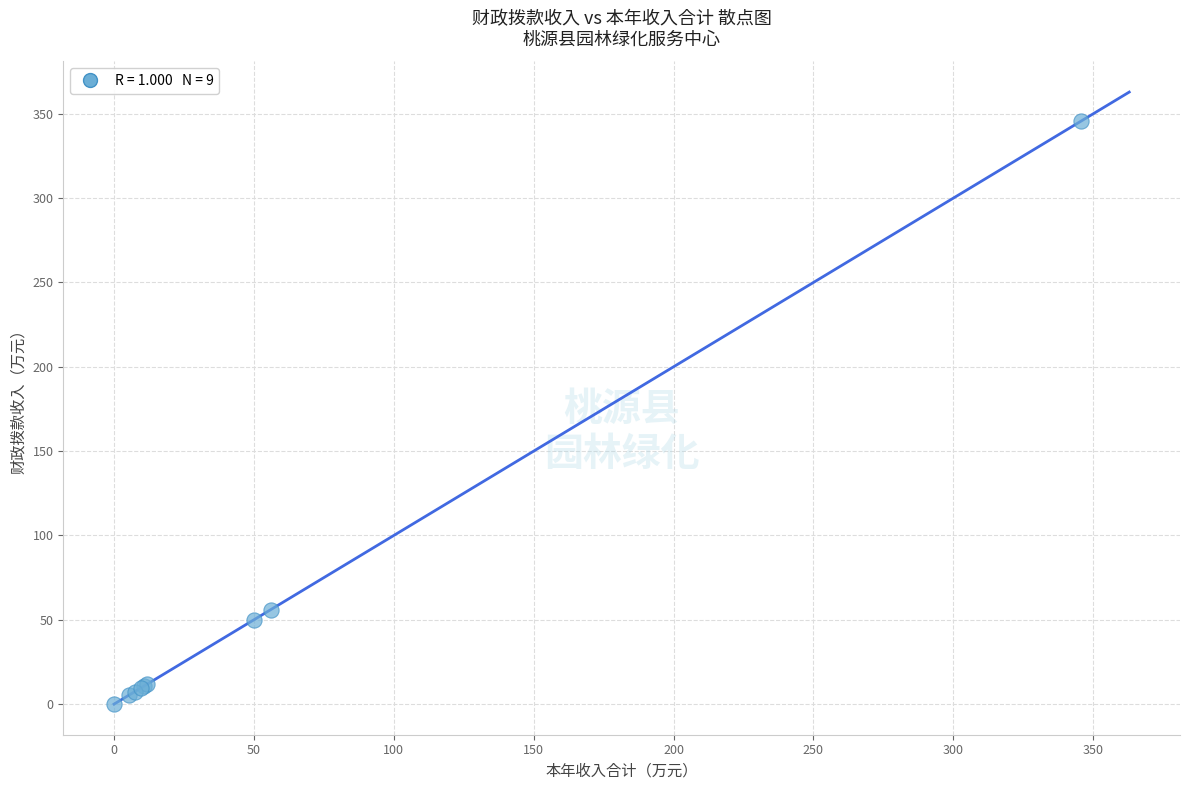

What Y value in the scatter plot is closest to 172?

56.0